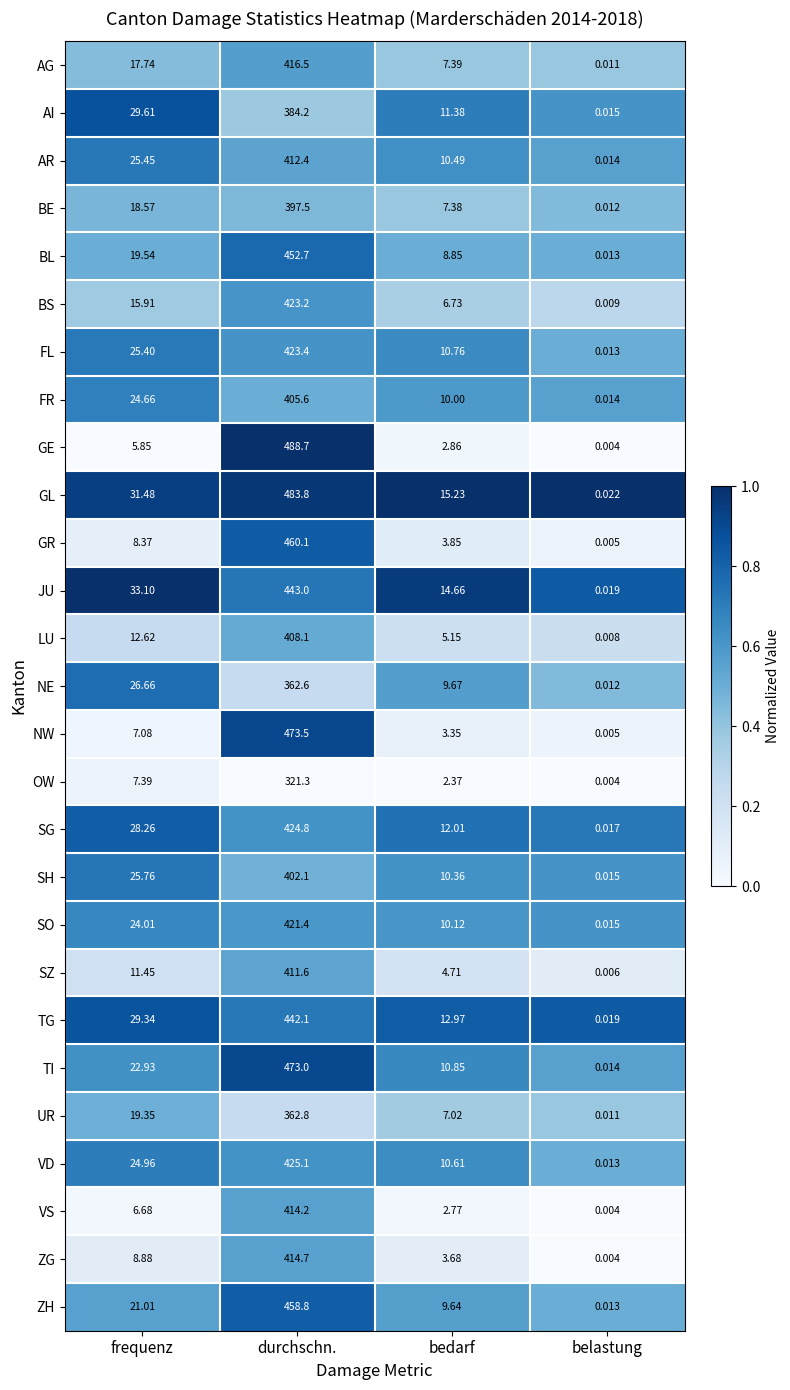

List the labels in order of AR value, smallest first.

belastung, bedarf, frequenz, durchschn.